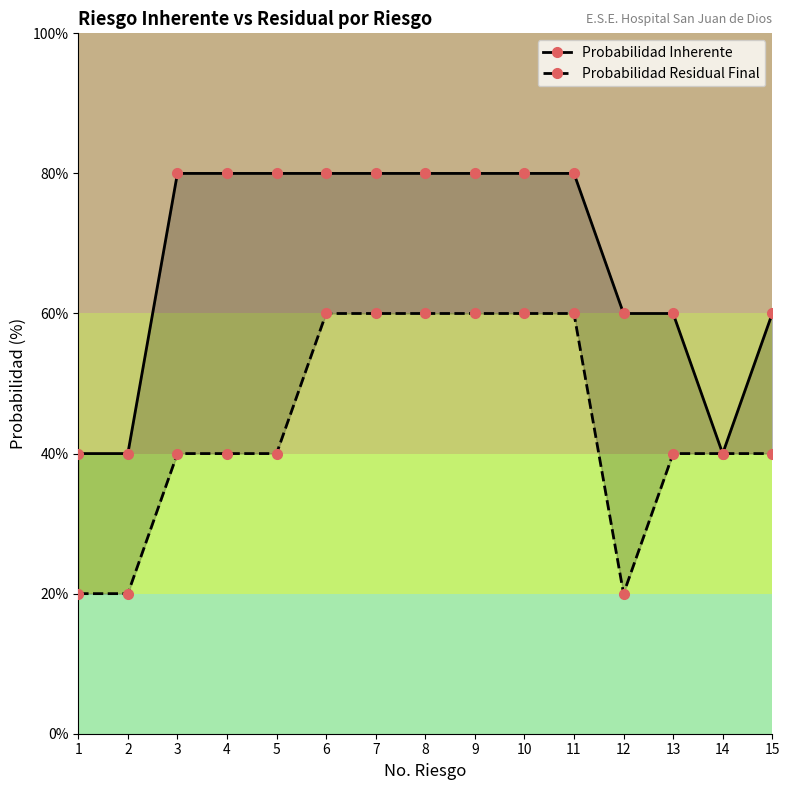

Where is the first local minimum for Probabilidad Inherente?

14